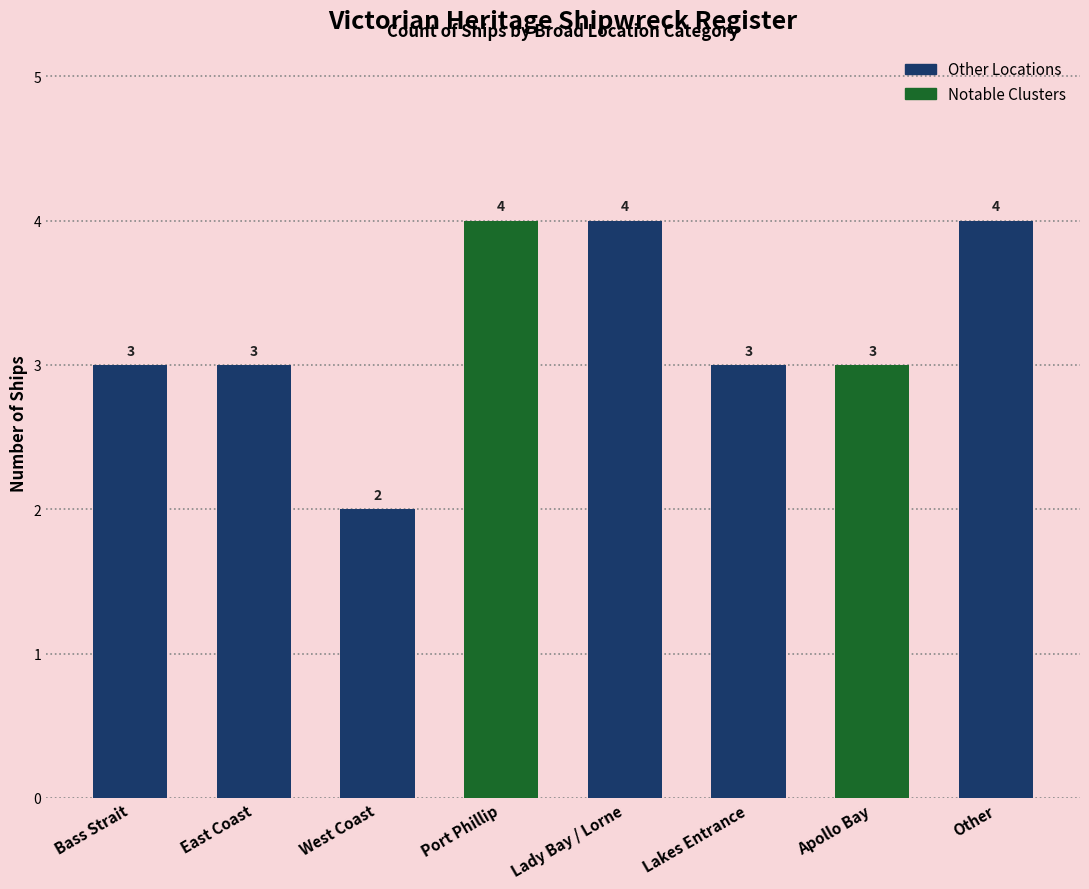

Which label corresponds to the smallest value in the chart?

West Coast